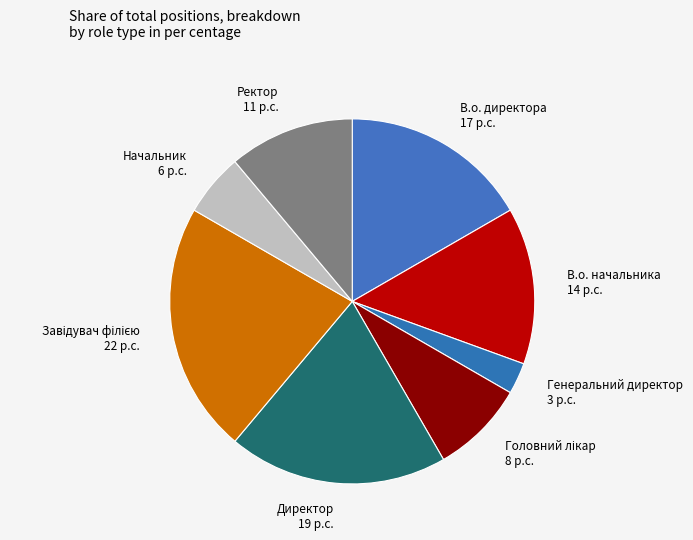

Between В.о. начальника and Ректор, which is larger?

В.о. начальника